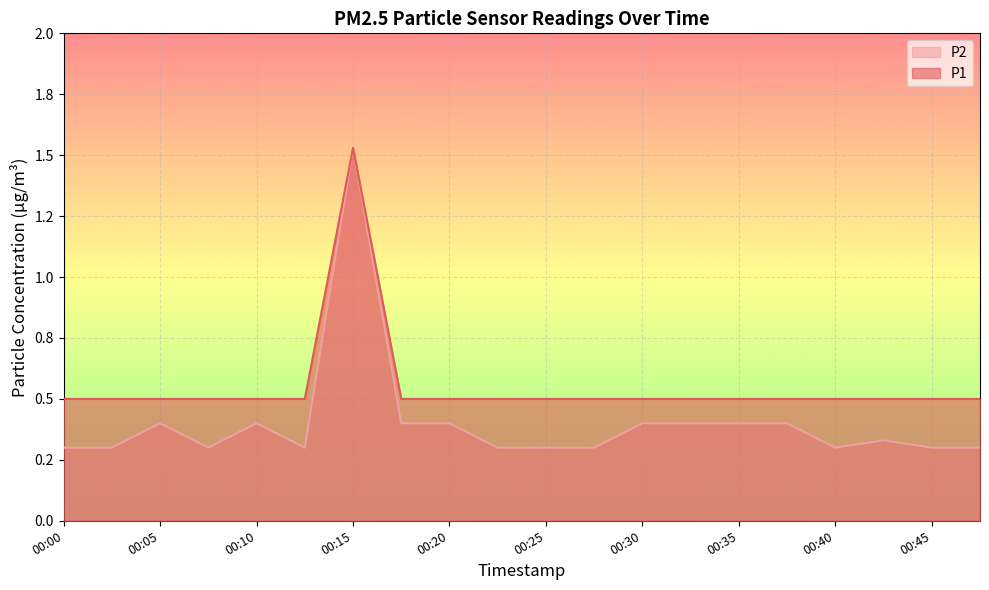

True or false: P1 line and P2 line intersect in this chart.

False